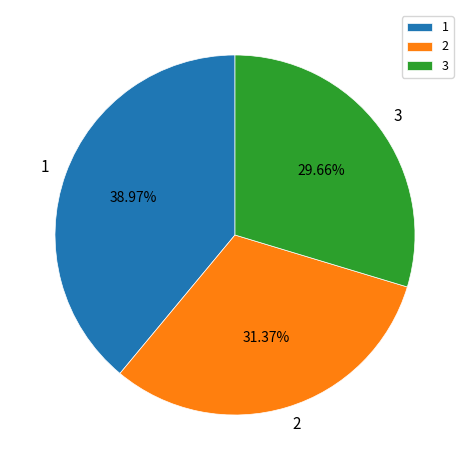

Is the sum of 2 and 1 greater than half?

Yes